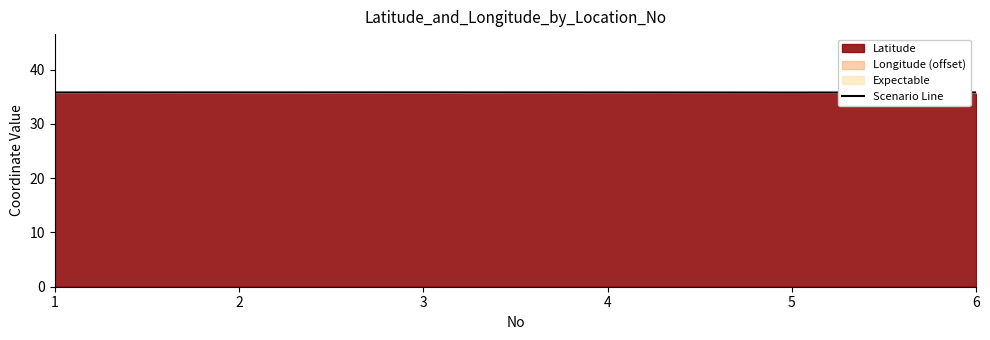

How many data points does each series have?

6